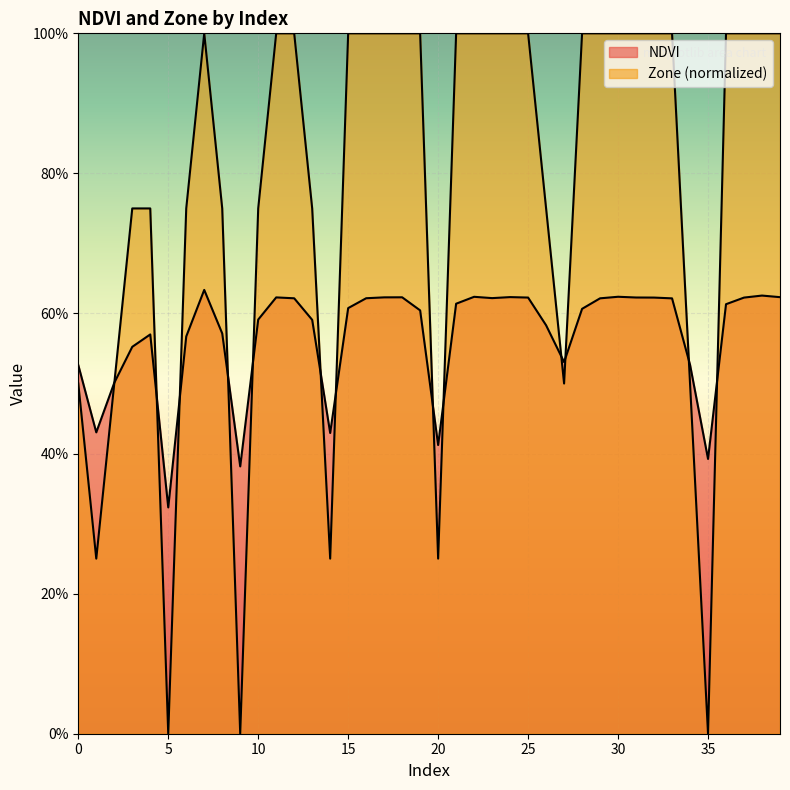

What is the minimum value for NDVI?

0.3